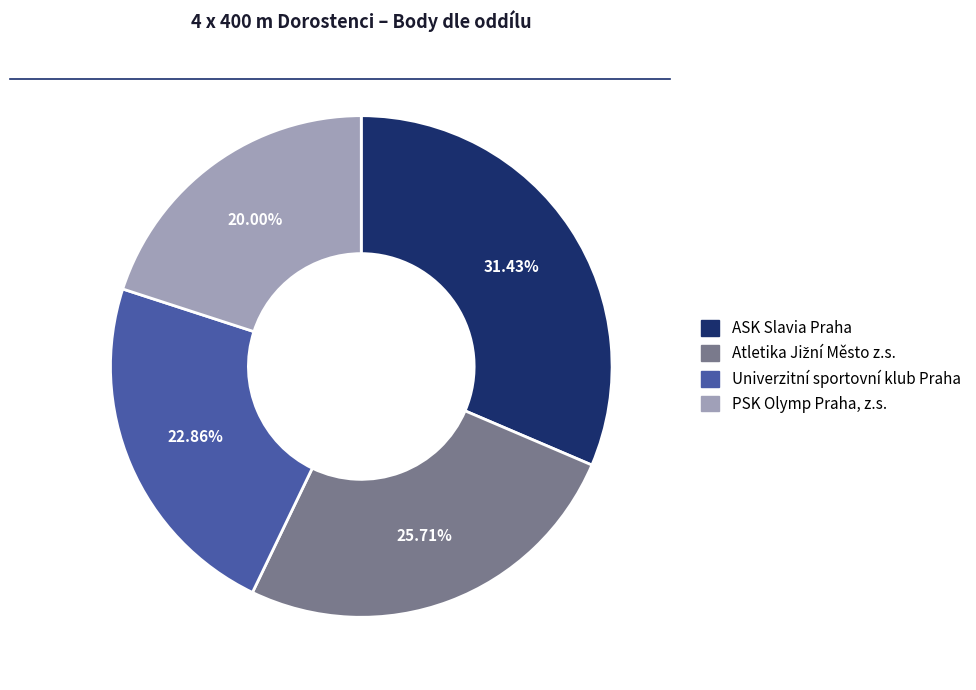

What percentage is the Univerzitní sportovní klub Praha slice, to the nearest percent?

23%